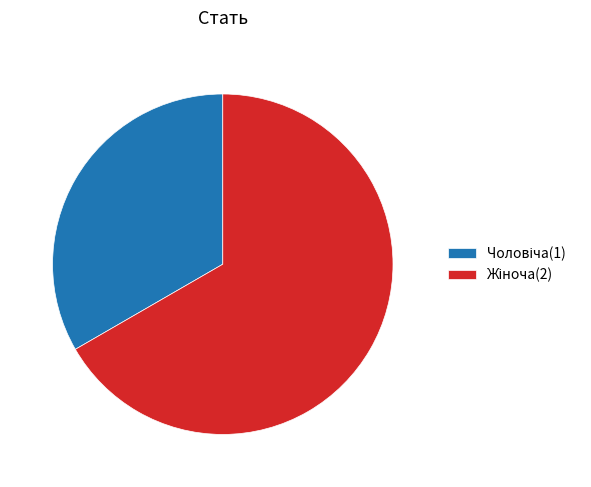

Does any single category account for the majority?

Yes